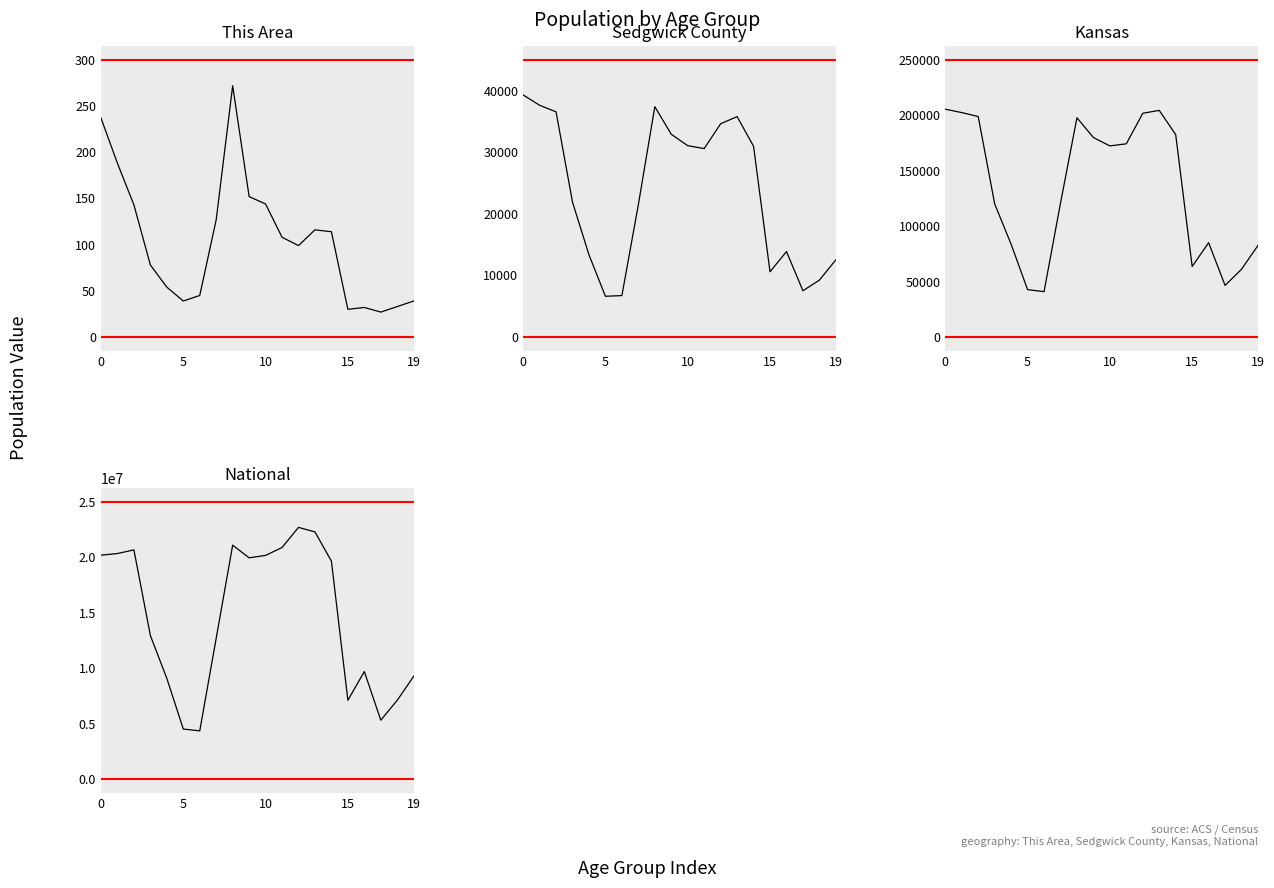

Which series has the widest spread of values?

National